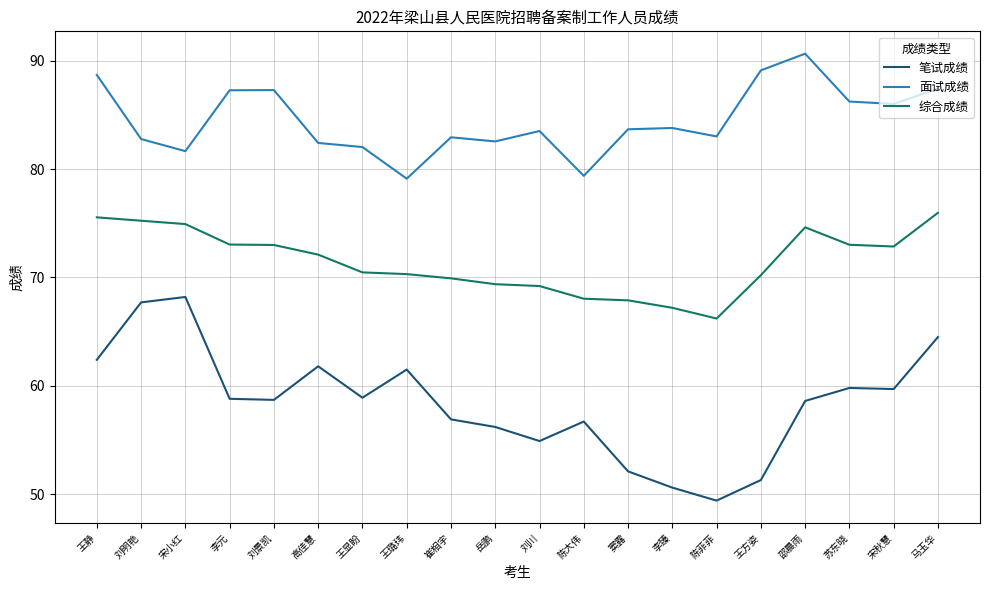

Which series has the largest total across all categories?

面试成绩